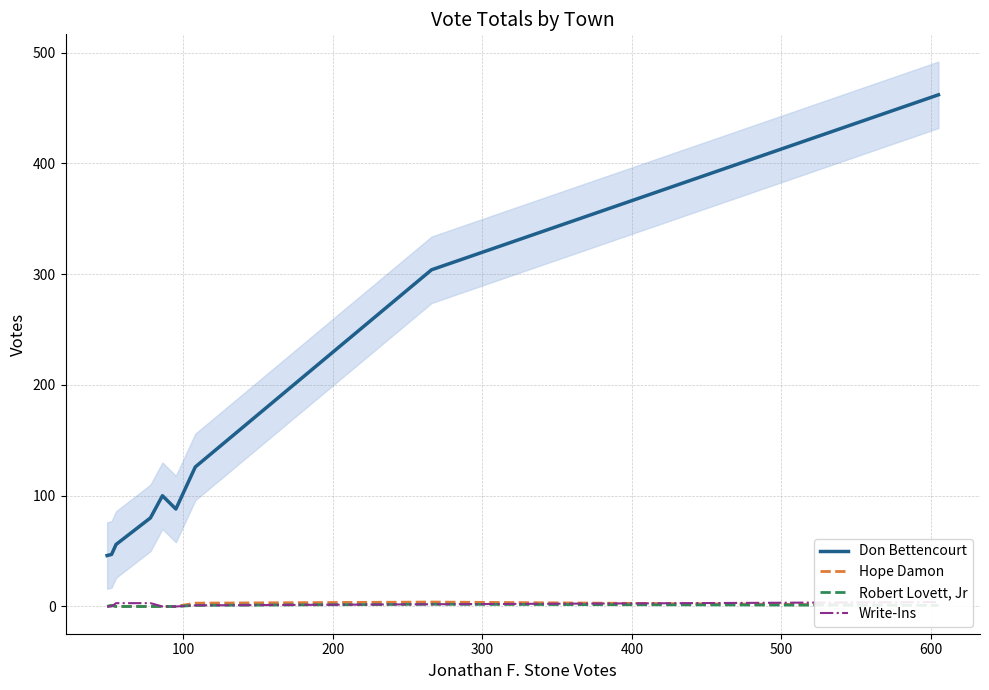

True or false: Don Bettencourt and Robert Lovett, Jr intersect in this chart.

False